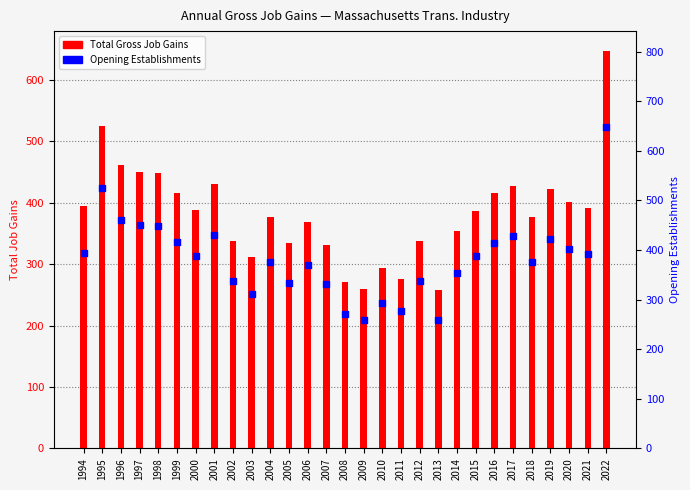

Which series has the widest spread of Y values?

Total Gross Job Gains